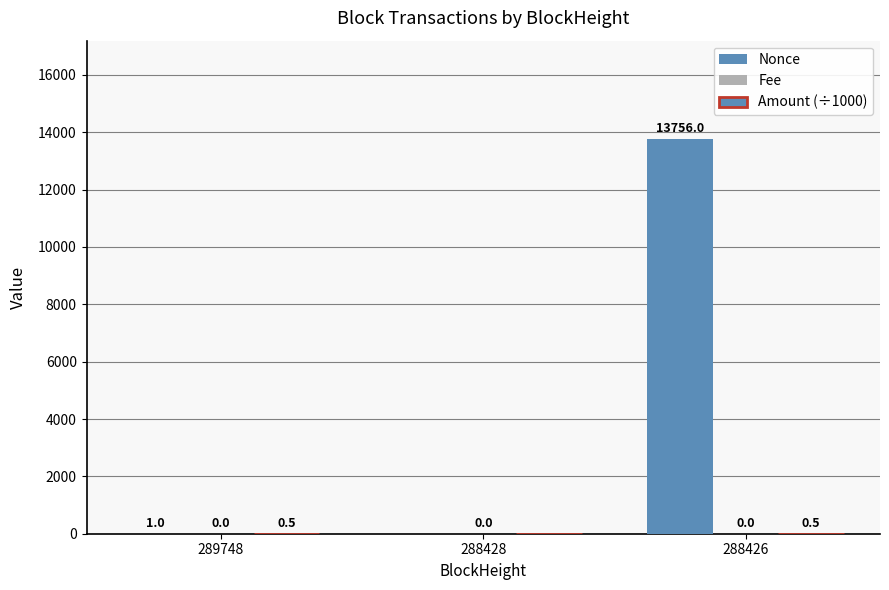

Does the chart contain stacked bars?

No